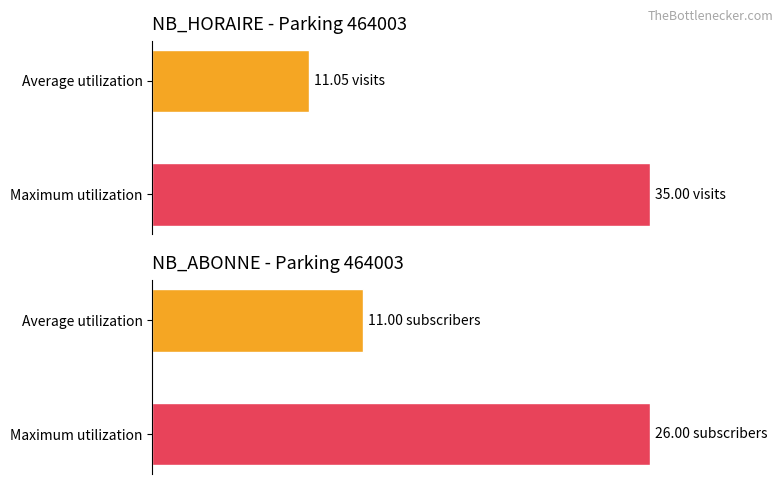

What are all the series names shown in the legend?

NB_HORAIRE, NB_ABONNE